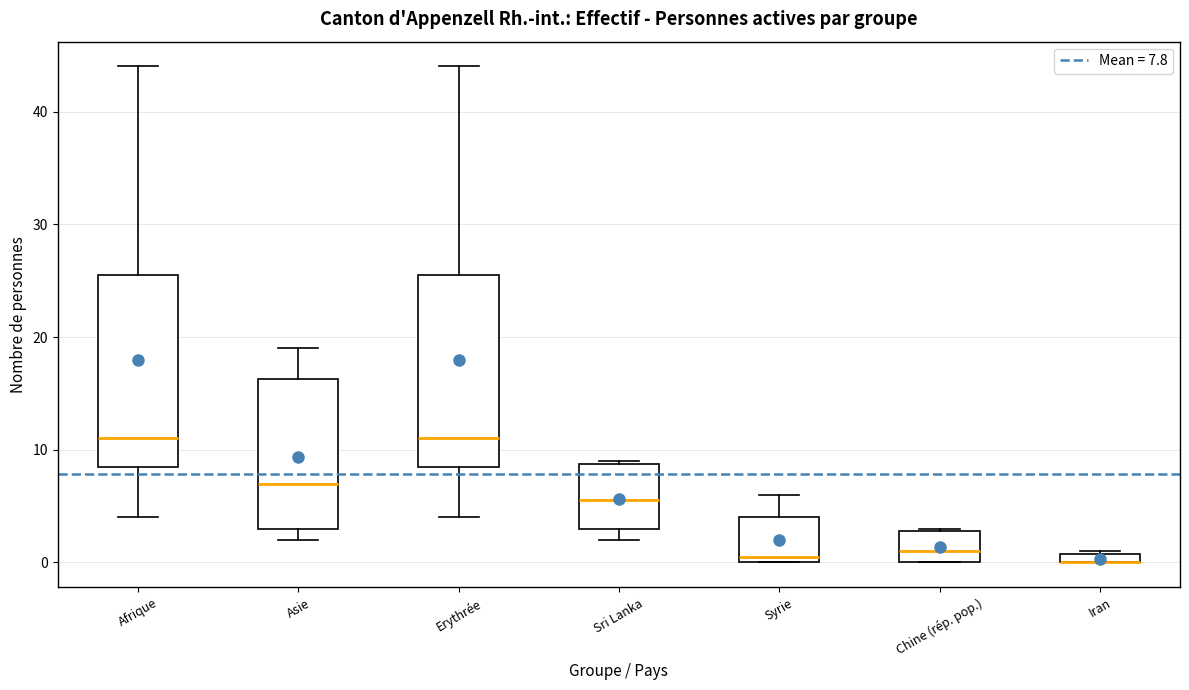

Where is the upper edge of the box for Sri Lanka on the y-axis? The values are not printed on the chart, so give them approximately, as read against the axis.

9